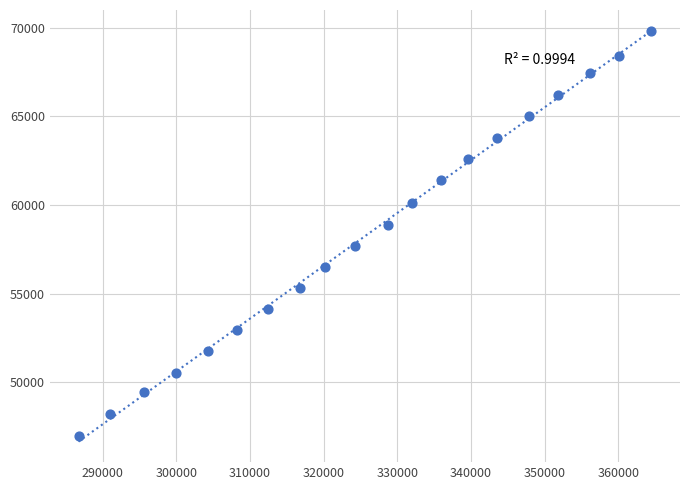

What Y value in the scatter plot is closest to 58417?

58874